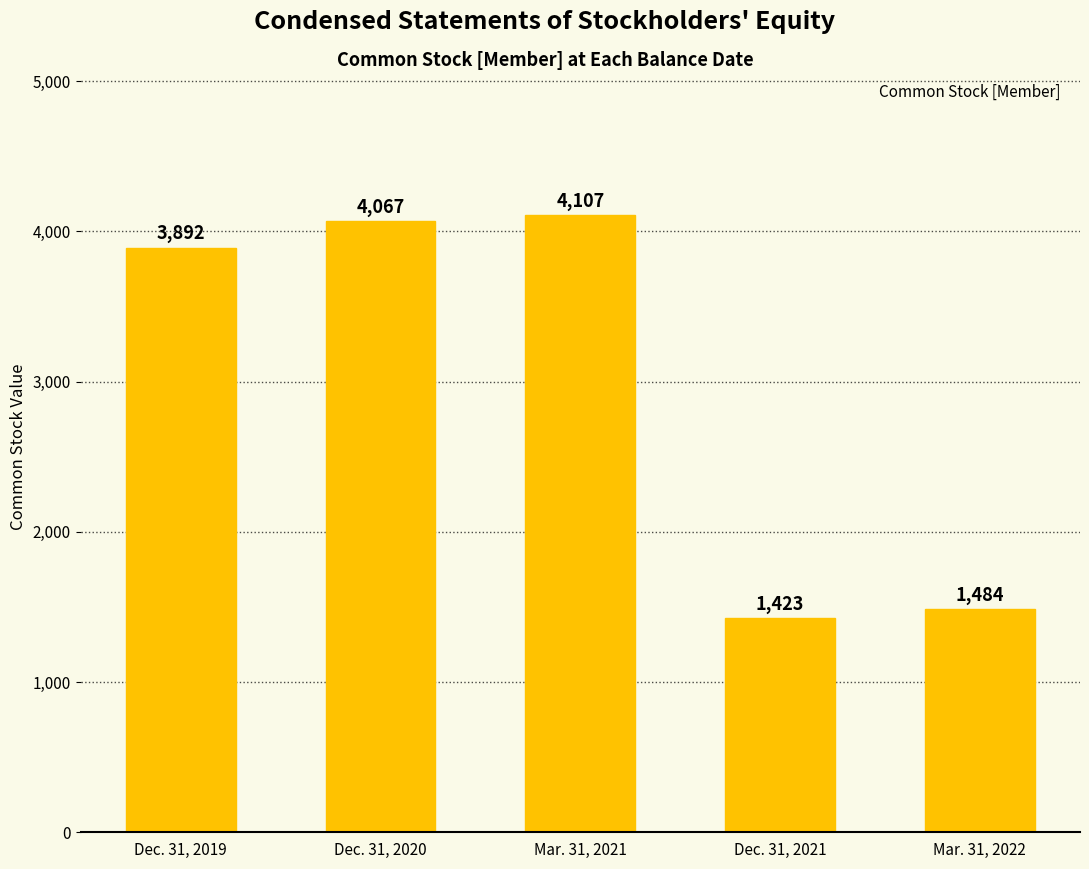

How many series are shown in this chart?

1